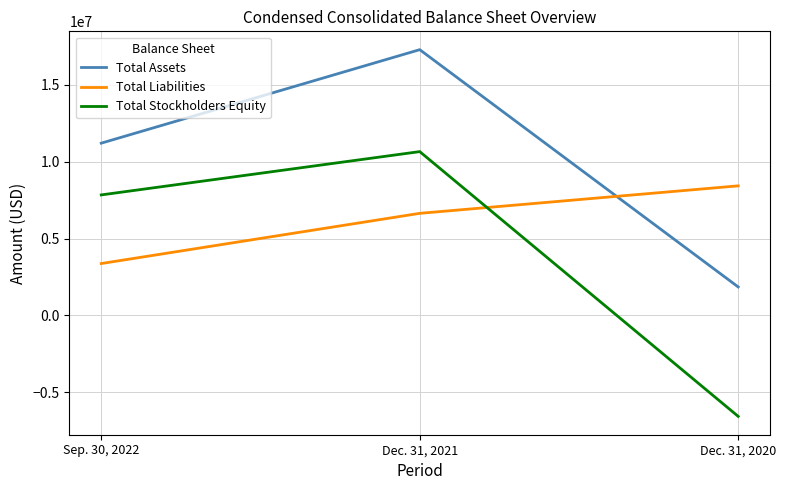

What is the difference between the highest and lowest values at Sep. 30, 2022?

7840148